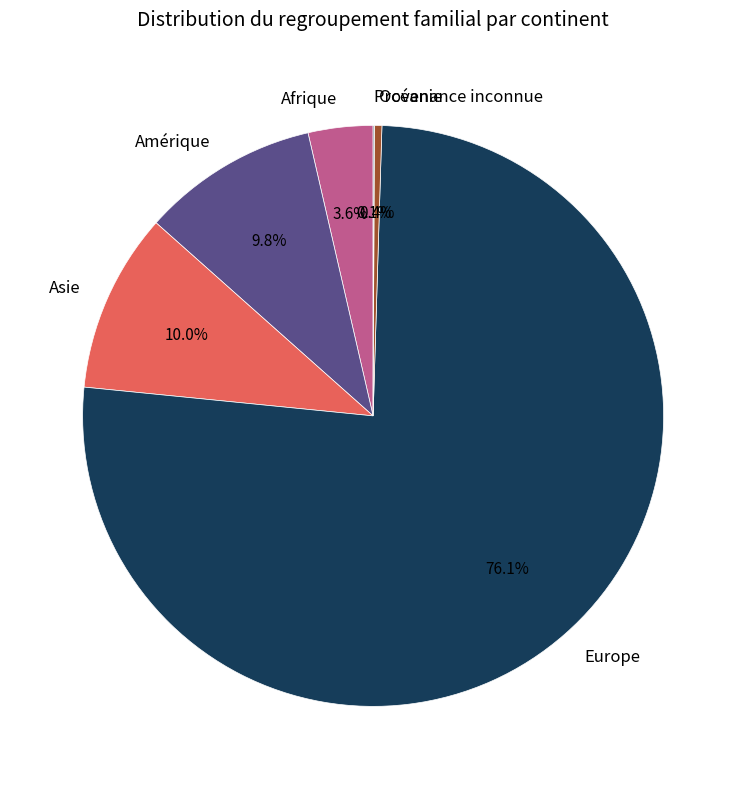

What is the largest slice in the pie chart?

Europe